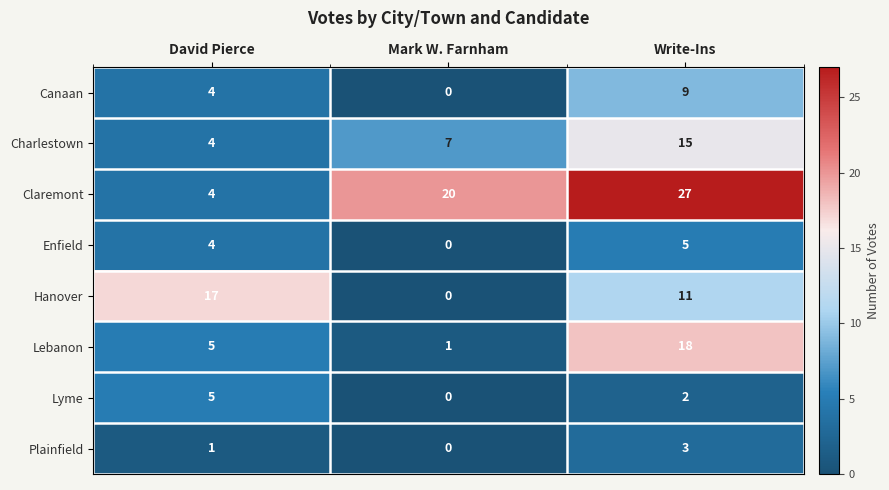

Reading right to left, extract all data points from this chart.

Canaan: Write-Ins=9	Mark W. Farnham=0	David Pierce=4
Charlestown: Write-Ins=15	Mark W. Farnham=7	David Pierce=4
Claremont: Write-Ins=27	Mark W. Farnham=20	David Pierce=4
Enfield: Write-Ins=5	Mark W. Farnham=0	David Pierce=4
Hanover: Write-Ins=11	Mark W. Farnham=0	David Pierce=17
Lebanon: Write-Ins=18	Mark W. Farnham=1	David Pierce=5
Lyme: Write-Ins=2	Mark W. Farnham=0	David Pierce=5
Plainfield: Write-Ins=3	Mark W. Farnham=0	David Pierce=1